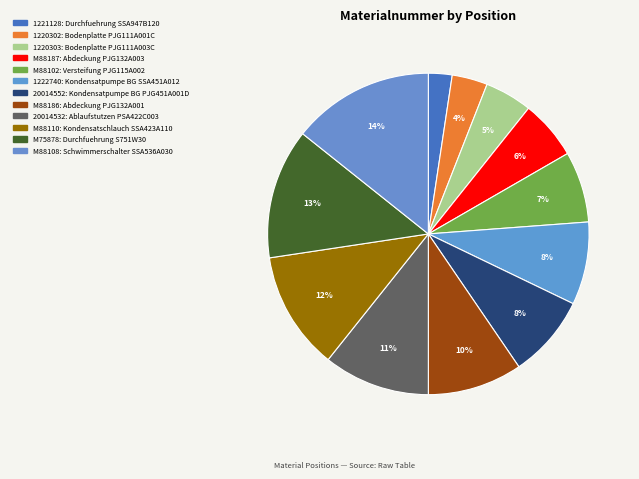

To the nearest percent, what is the average slice percentage?

8%